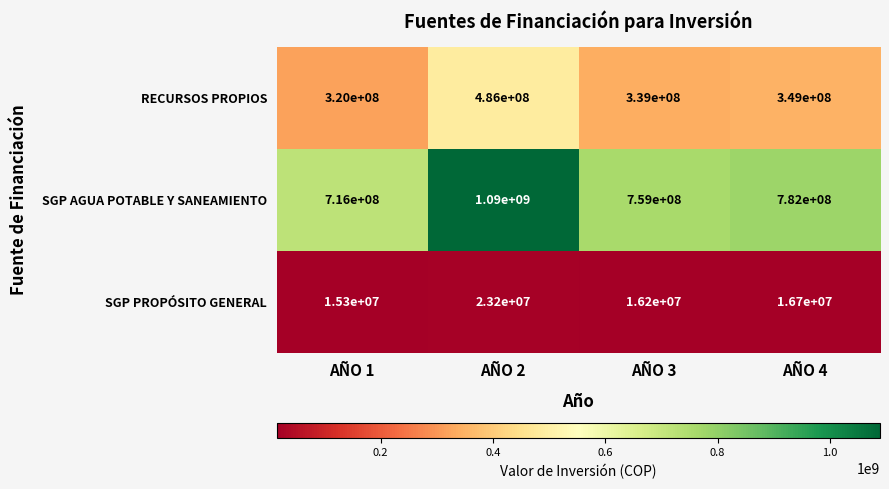

Reading left to right, transcribe all the data shown in this chart.

RECURSOS PROPIOS: 320000000	486000000	339000000	349000000
SGP AGUA POTABLE Y SANEAMIENTO: 716000000	1090000000	759000000	782000000
SGP PROPÓSITO GENERAL: 15300000	23200000	16200000	16700000